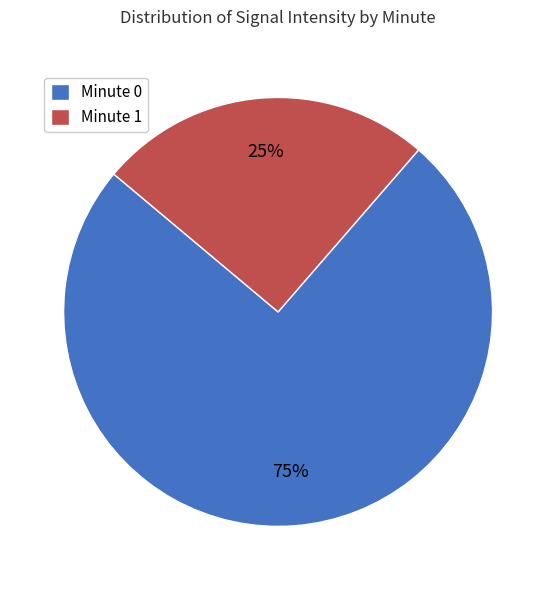

How many segments does this pie chart have?

2